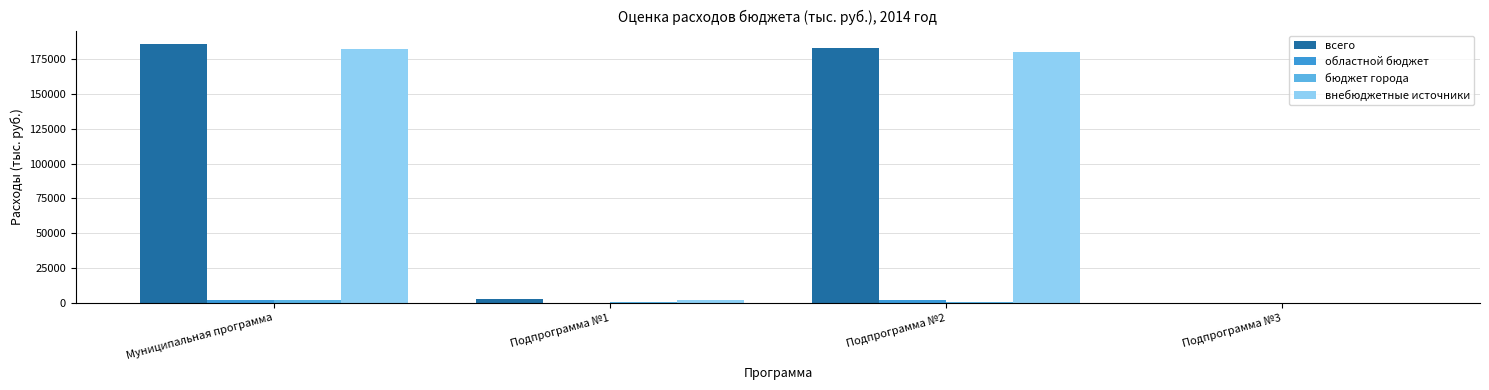

The всего series shows 186077.6 at Муниципальная программа. True or false?

True